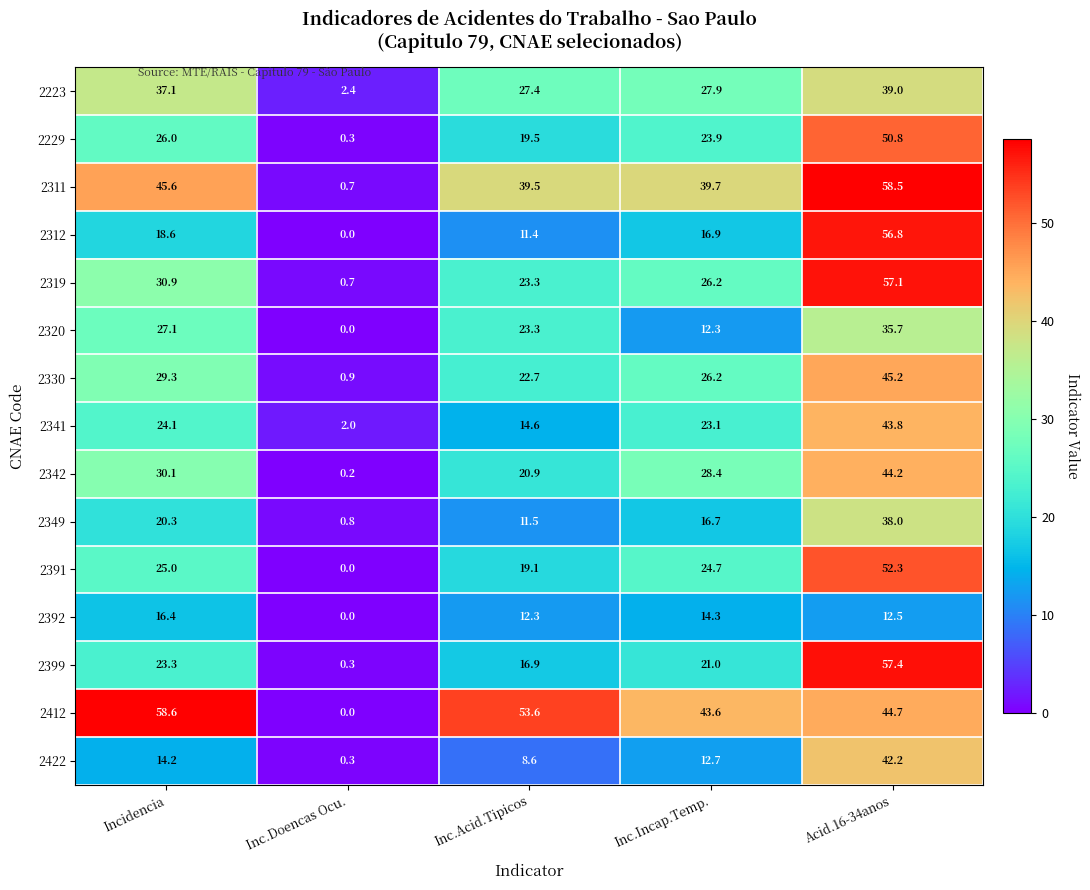

True or false: 2312 has a value of 5.0 at Inc.Acid.Tipicos.

False